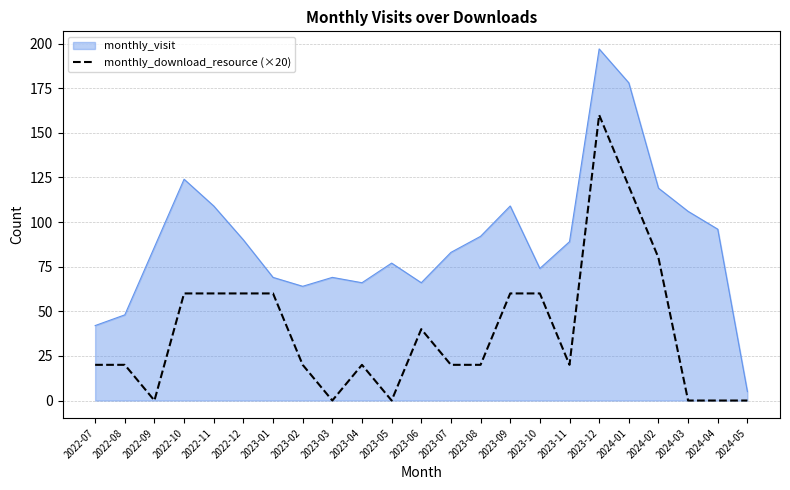

What is the difference between the monthly_visit values at 2024-03 and 2024-04?

10